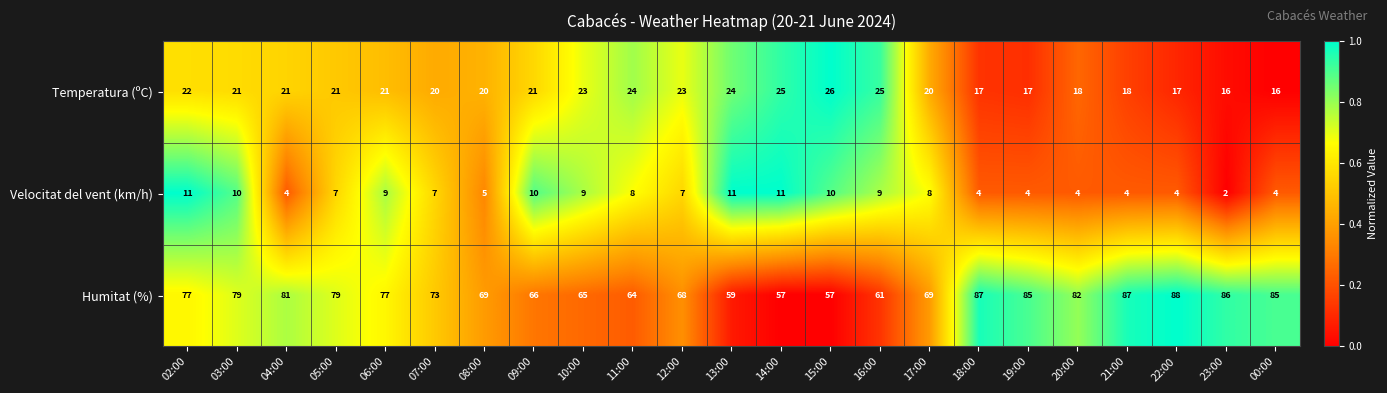

Which series changed the most between 09:00 and 14:00?

Humitat (%)